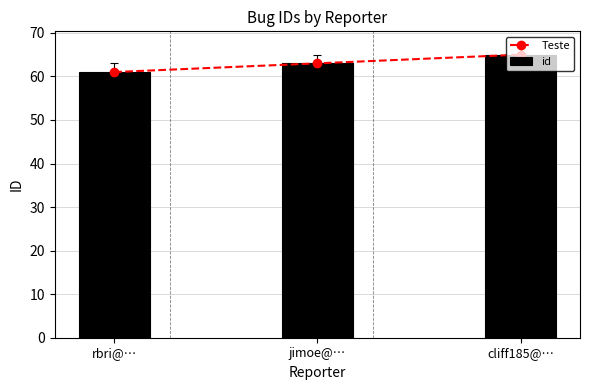

Where does the id series first go above 63?

cliff185@…